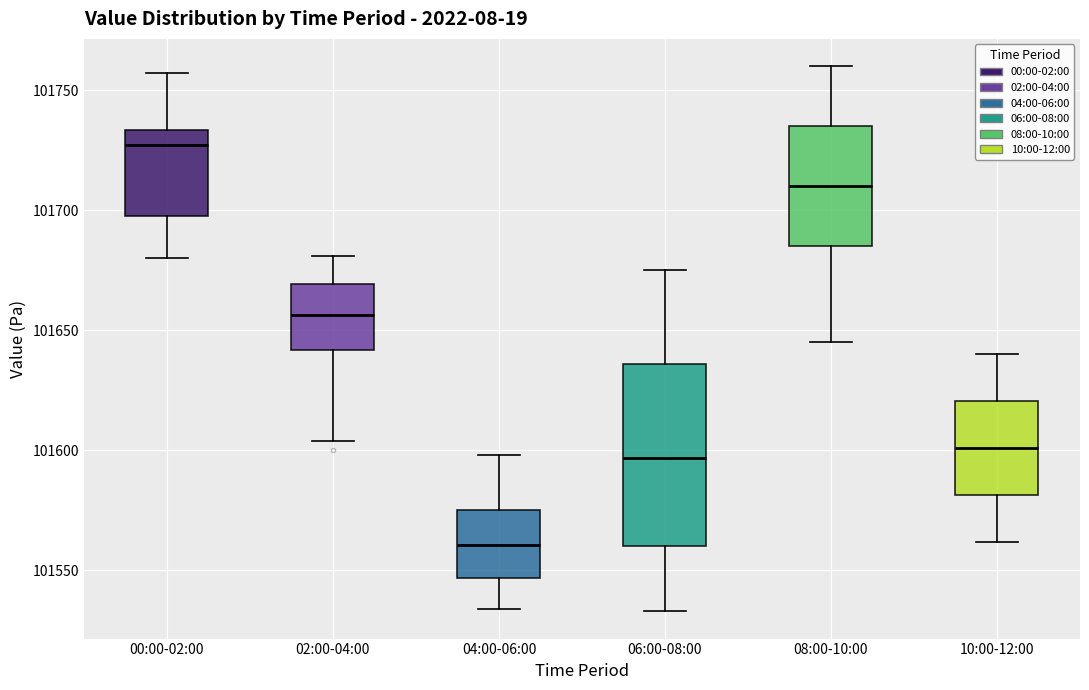

Reading left to right, read every box against the y-axis: the position of its median line, the range the box covers, and the ends of its whiskers. The values are not printed on the chart, so give them approximately, as read against the axis.

00:00-02:00: median 101725, box 101700 to 101735, whiskers 101680 to 101755
02:00-04:00: median 101655, box 101640 to 101670, whiskers 101605 to 101680
04:00-06:00: median 101560, box 101545 to 101575, whiskers 101535 to 101600
06:00-08:00: median 101595, box 101560 to 101635, whiskers 101535 to 101675
08:00-10:00: median 101710, box 101685 to 101735, whiskers 101645 to 101760
10:00-12:00: median 101600, box 101580 to 101620, whiskers 101560 to 101640